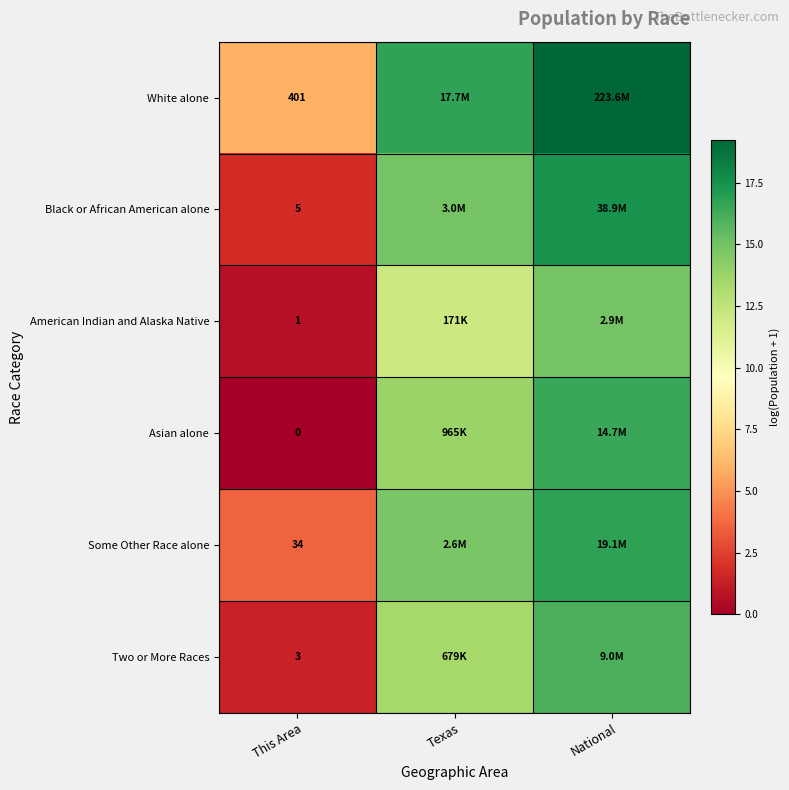

Is the value of Two or More Races at This Area greater than the value of Some Other Race alone at This Area?

No